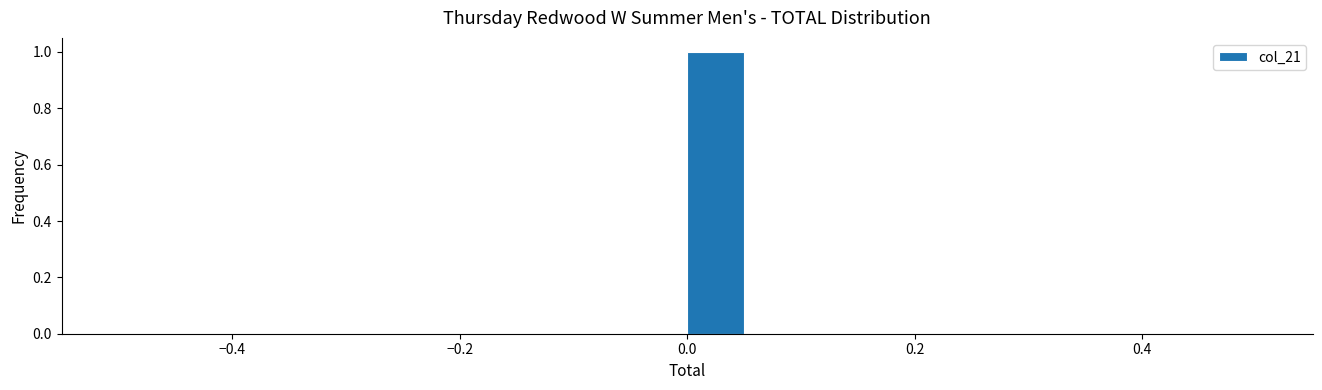

Around what value on the x-axis is the tallest bar? Give the approximate position of its centre, as read against the axis.

0.02